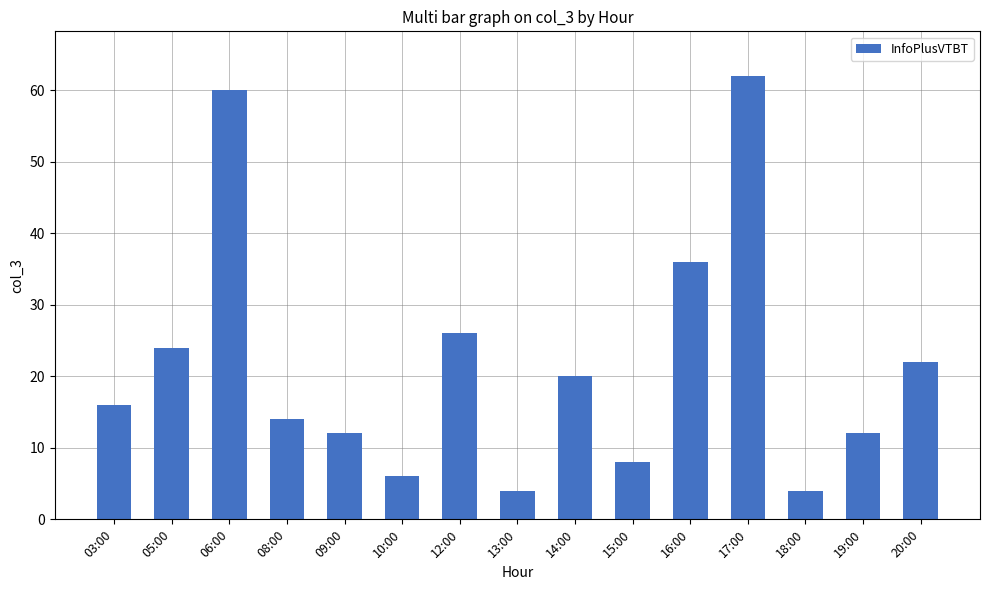

Reading left to right, extract all data points from this chart.

16	24	60	14	12	6	26	4	20	8	36	62	4	12	22